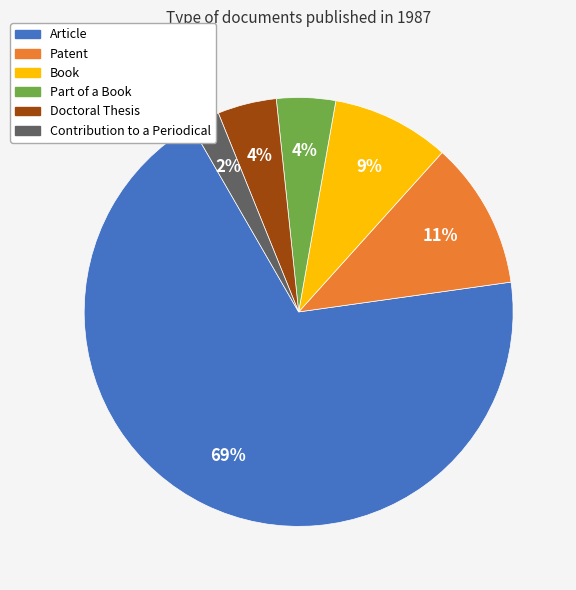

How many slices are in this pie chart?

6